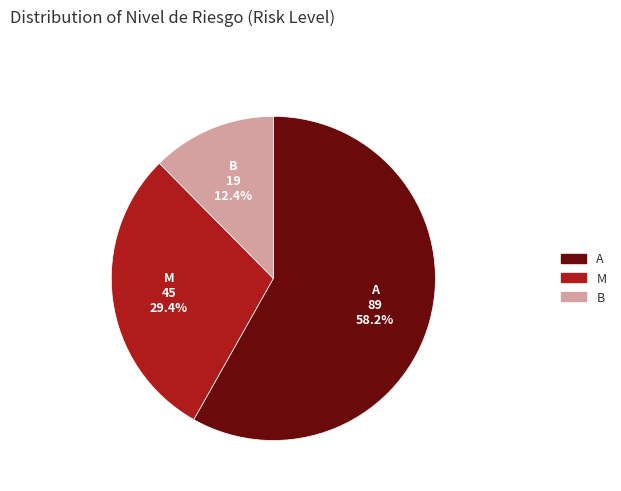

How much of the chart is everything except M?

70.6%